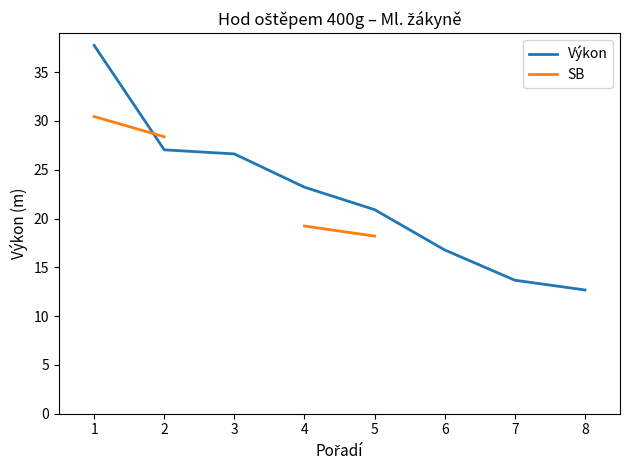

What is the sum of the Výkon values at 4 and 6?

40.0